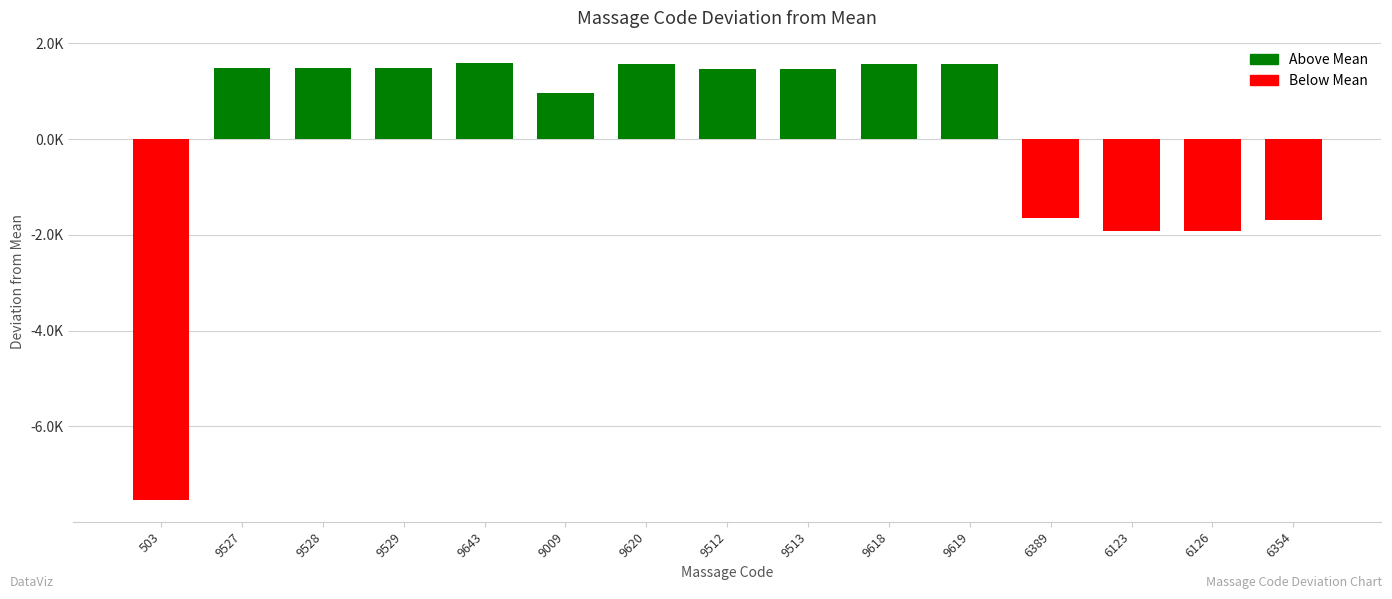

Which label corresponds to the smallest value in the chart?

503